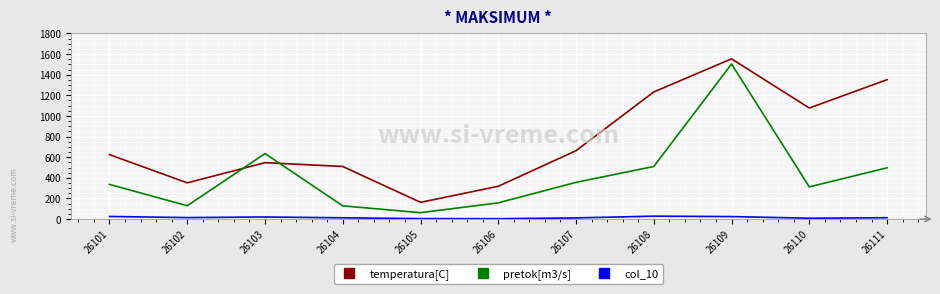

What are all the series names shown in the legend?

temperatura[C], pretok[m3/s], col_10